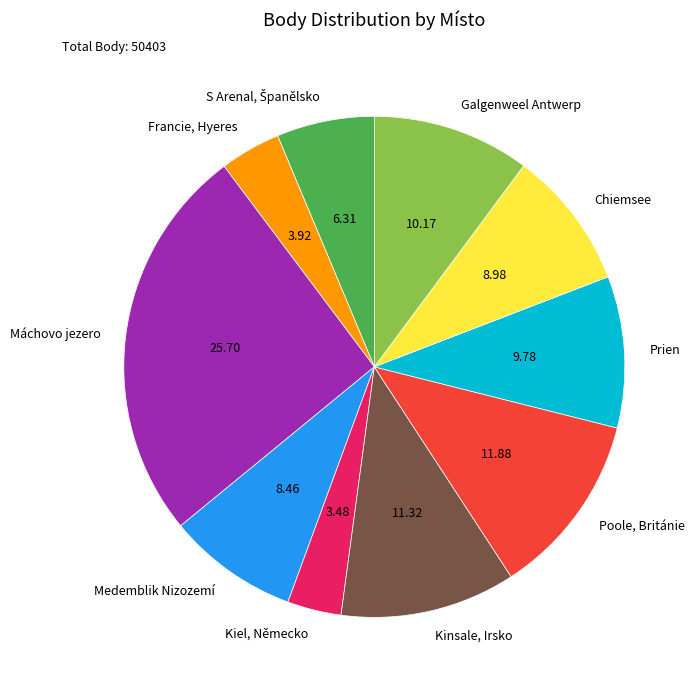

The Máchovo jezero slice represents 1% of the pie. True or false?

False